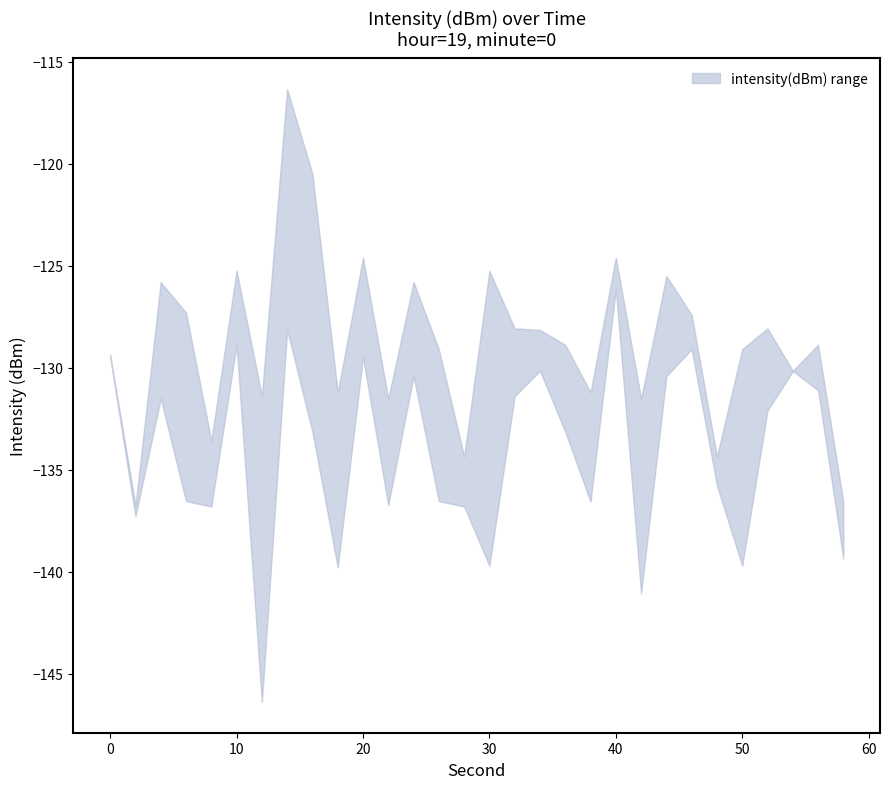

What is the smallest value displayed?

-146.4